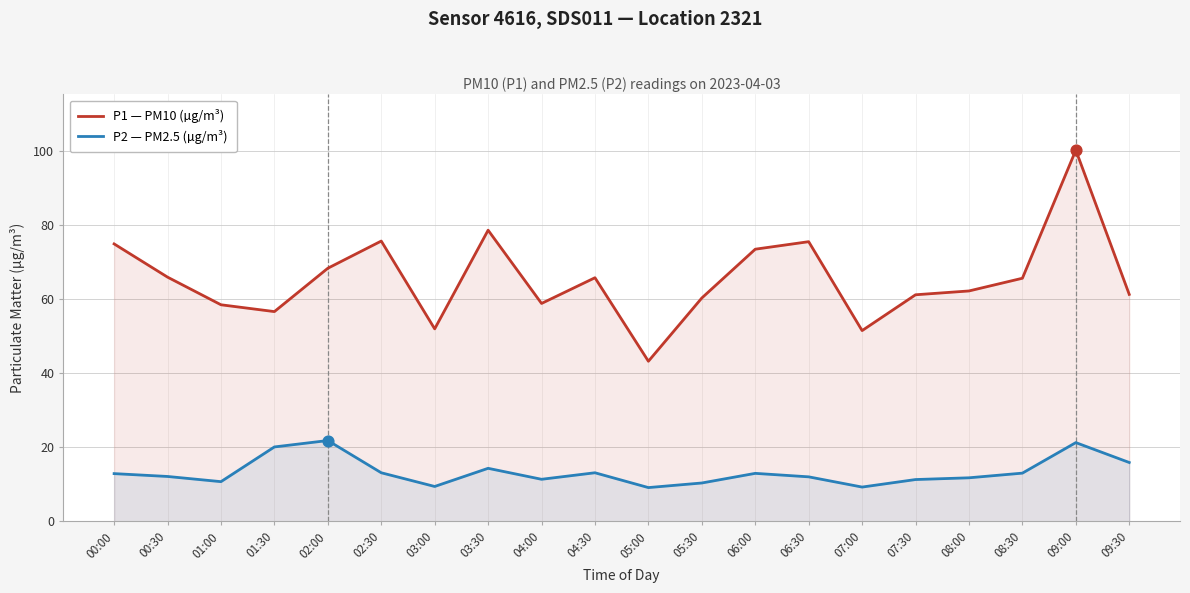

Which series has the widest spread of Y values?

P1 — PM10 (µg/m³)